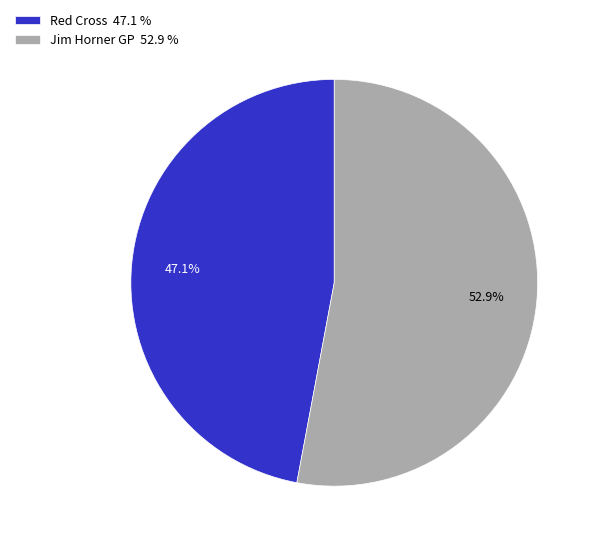

True or false: Red Cross accounts for 36% of the total.

False